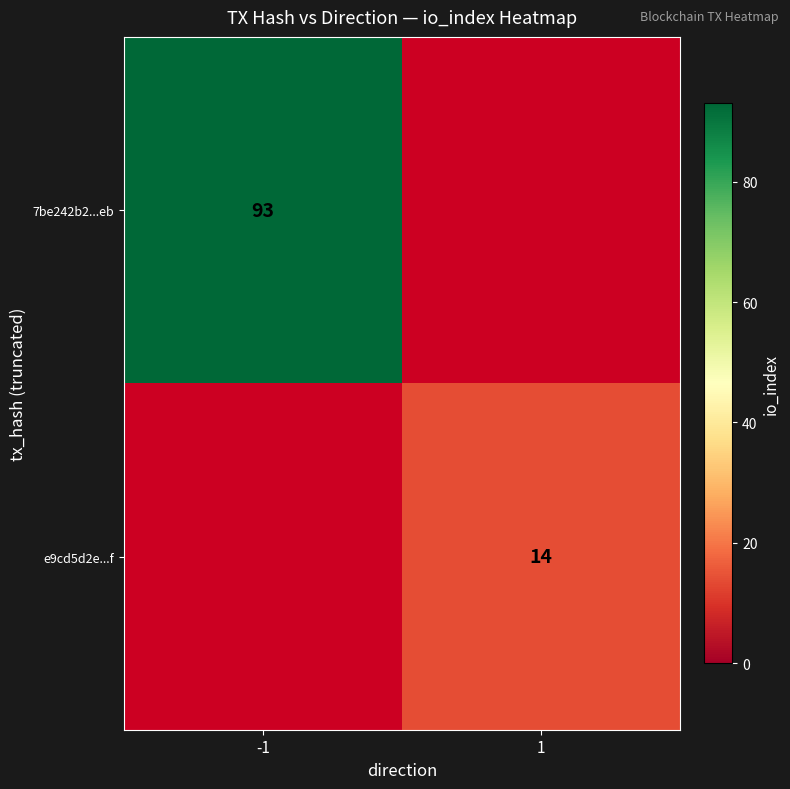

The 7be242b2...eb series shows 125 at -1. True or false?

False